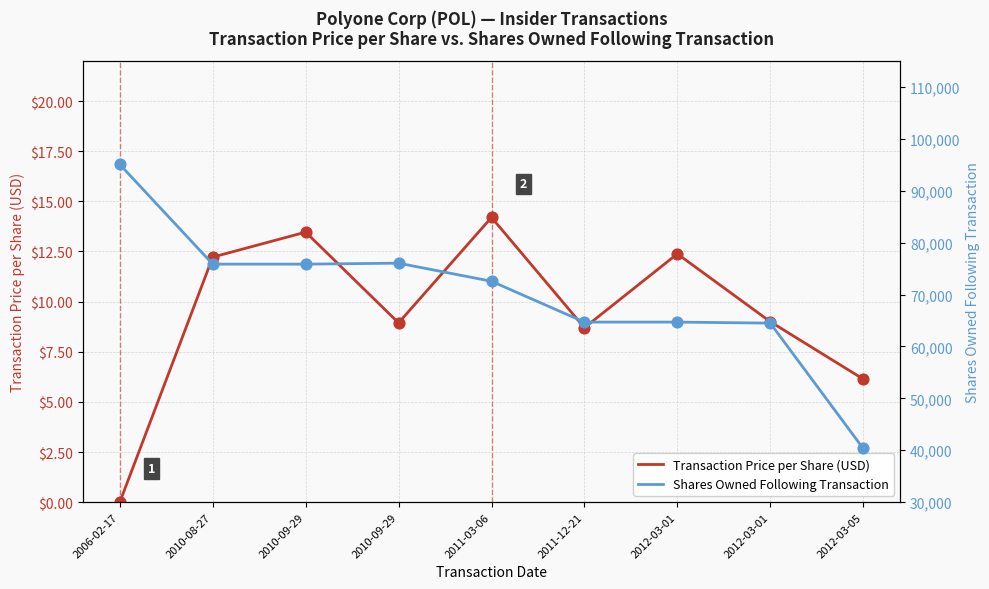

Is the value of Shares Owned Following Transaction at 2012-03-01 greater than the value of Transaction Price per Share (USD) at 2011-12-21?

Yes